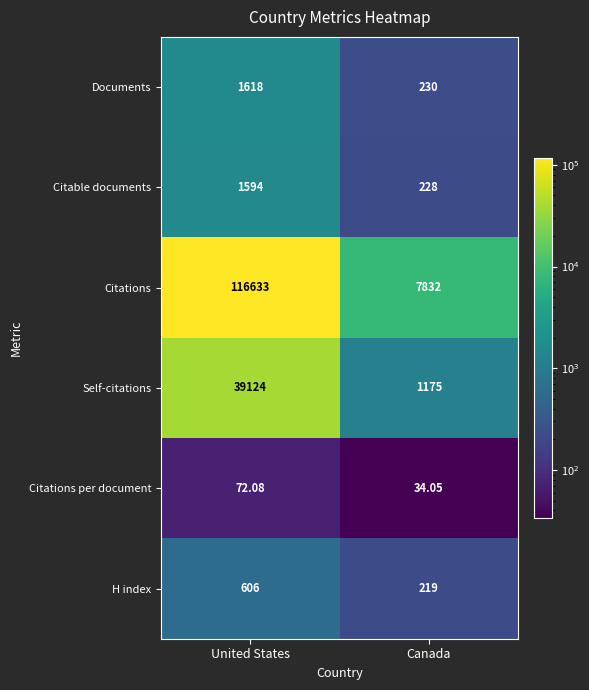

At which category is the sum across all series the highest?

United States